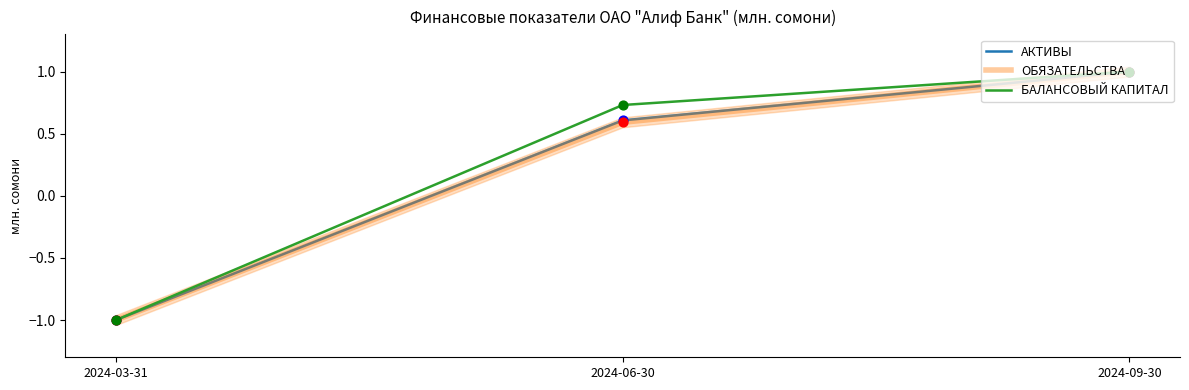

What is the total value across all series at 2024-06-30?

1.9